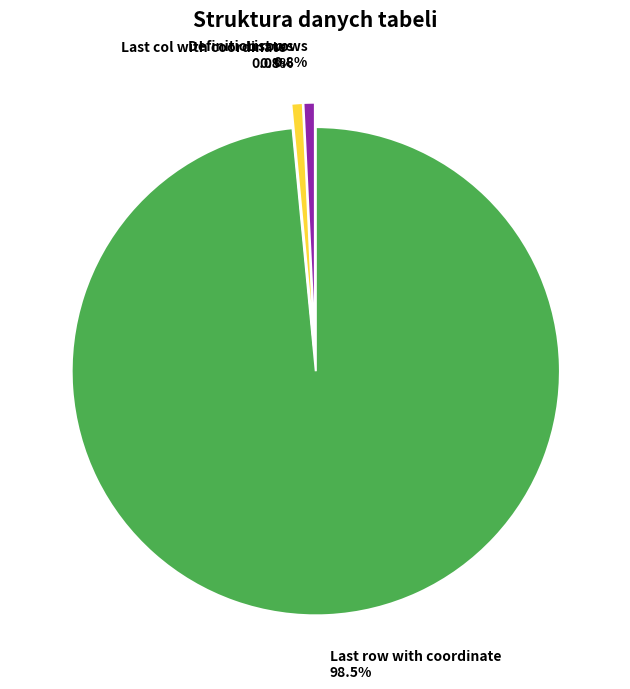

What is the majority slice?

Last row with coordinate